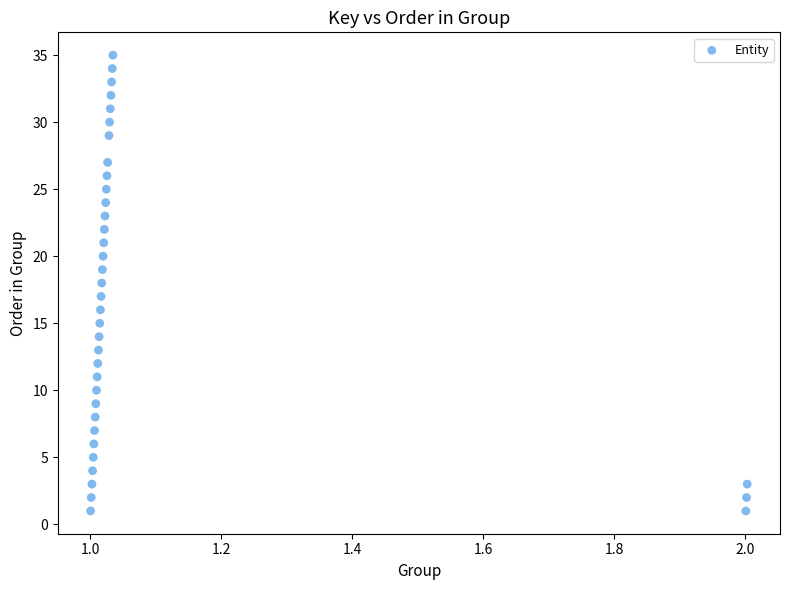

What is the range of Y values (max minus min)?

34